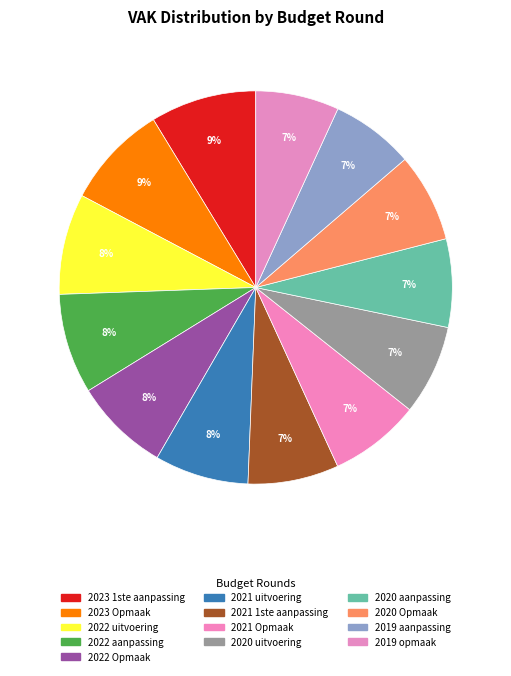

Count the number of slices in the pie.

13